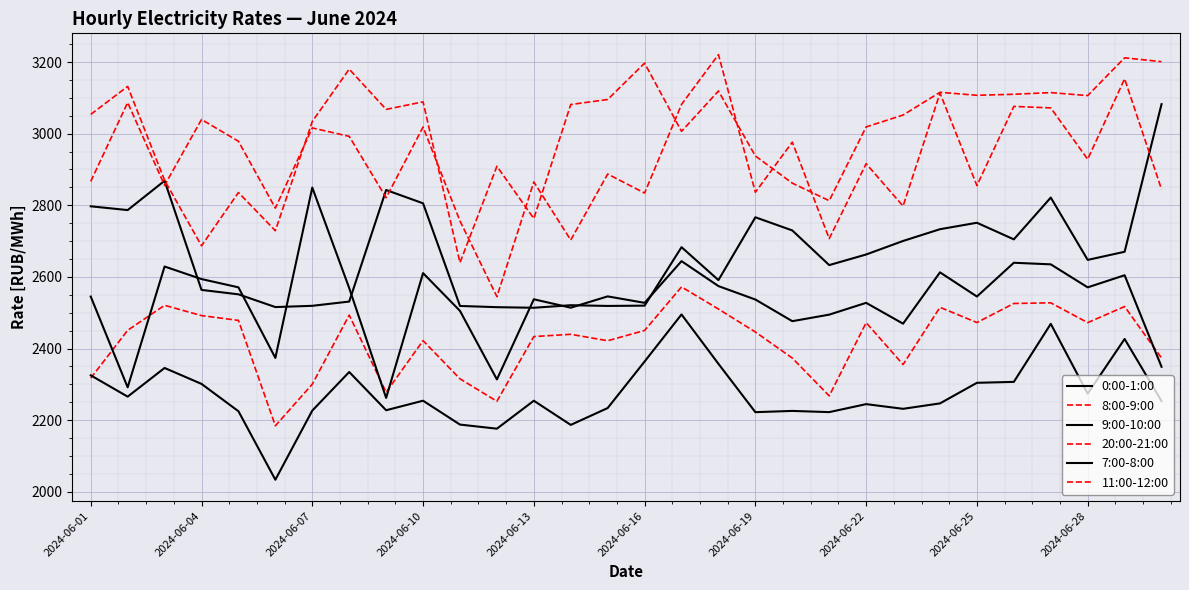

Does the chart have visible grid lines?

Yes